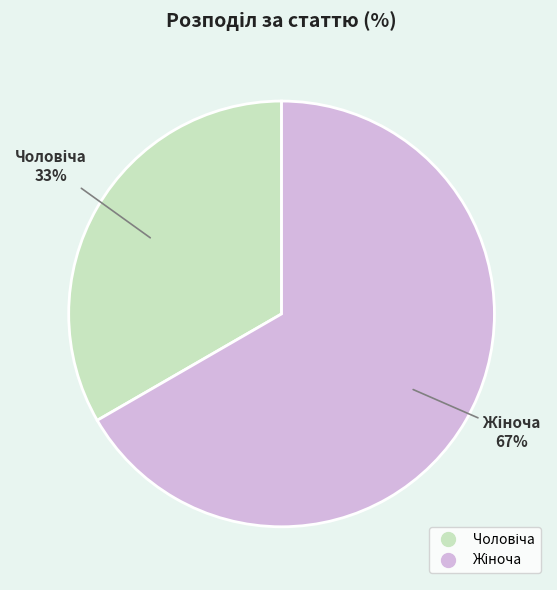

Is there any slice that represents more than half of the pie?

Yes